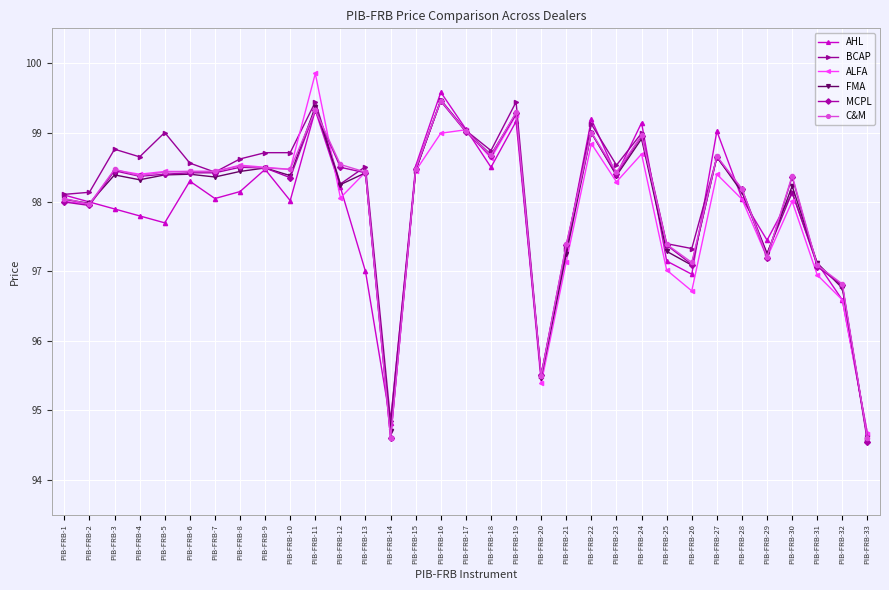

What is the value of the AHL point at the 31st from the left?

97.1